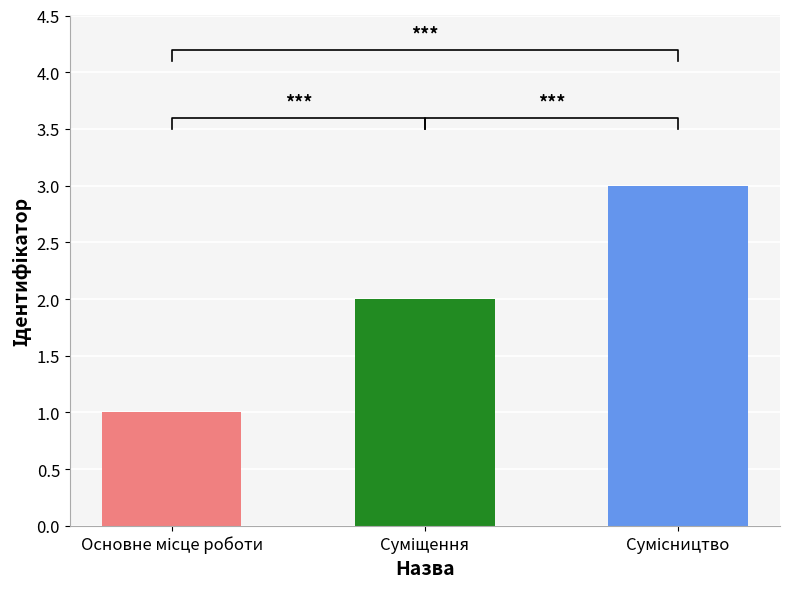

How many distinct data groups are displayed?

1